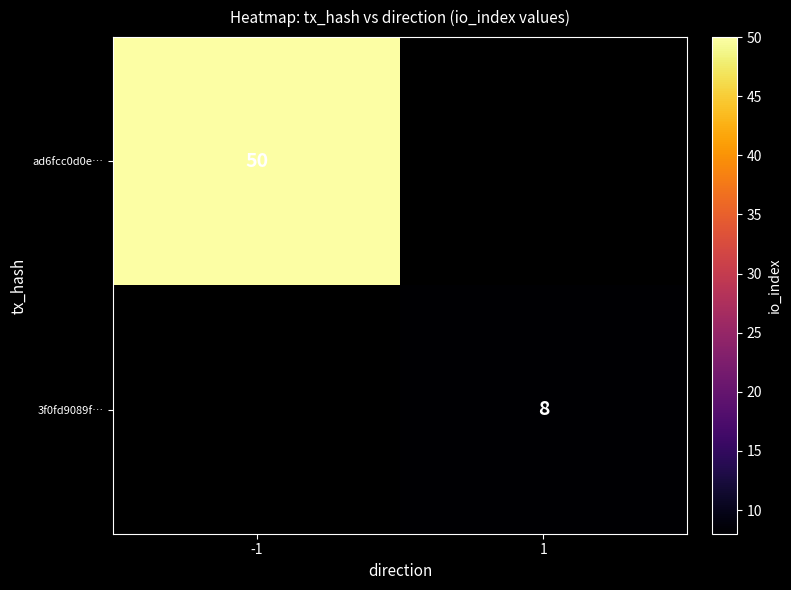

True or false: 3f0fd9089f… has a value of 13.4 at 1.

False